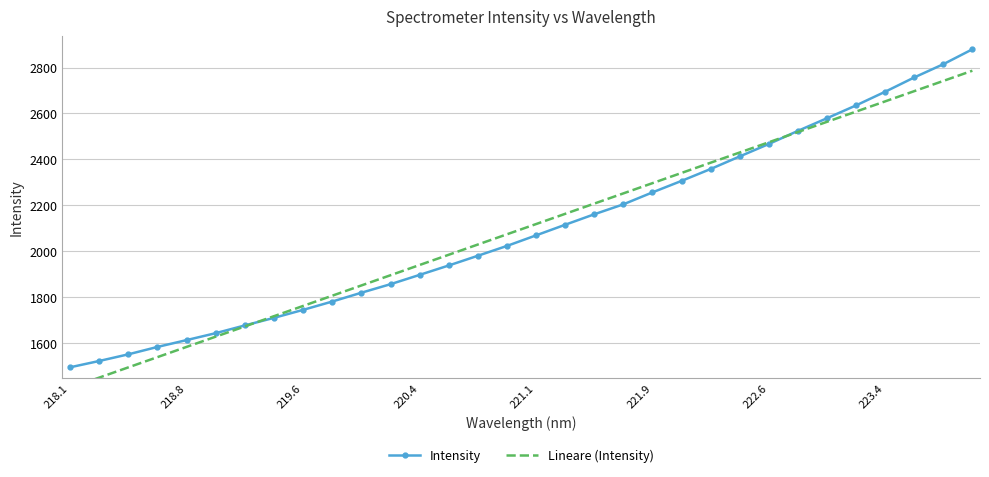

Which series has the largest total across all categories?

Lineare (Intensity)